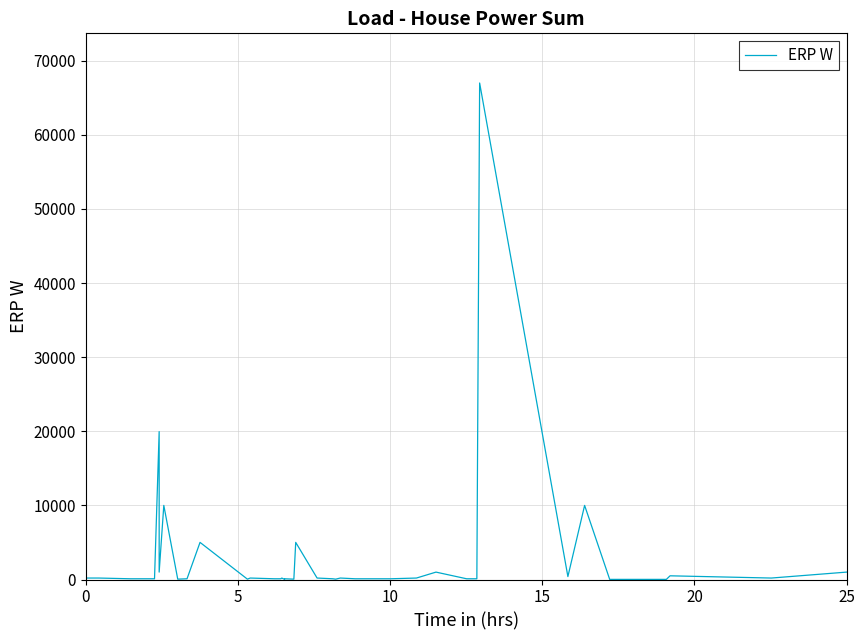

What is the difference between the maximum and minimum values?

66969